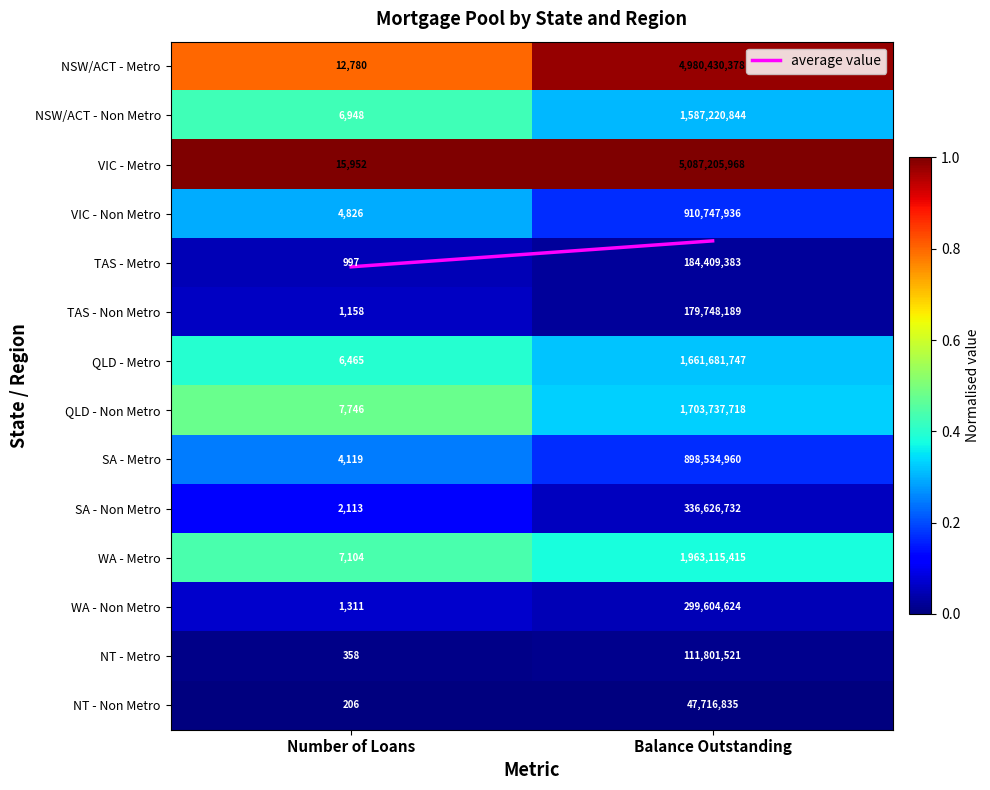

True or false: NSW/ACT - Non Metro has a value of 1587220844 at Balance Outstanding.

True